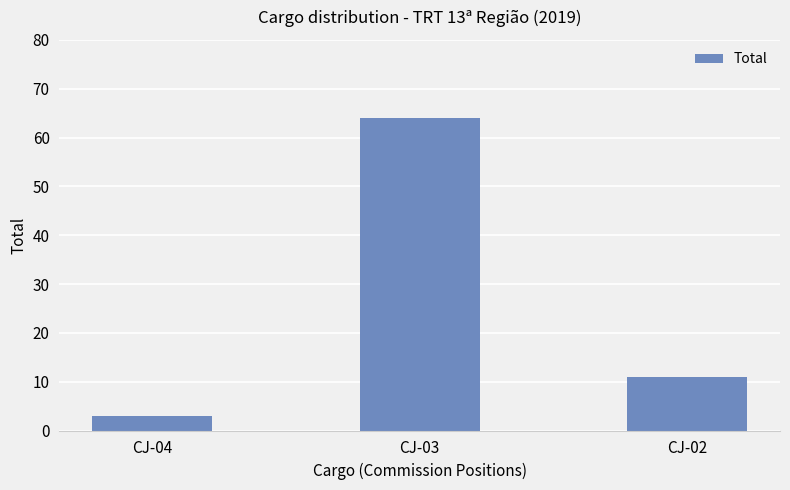

Where does the data first go above 11?

CJ-03